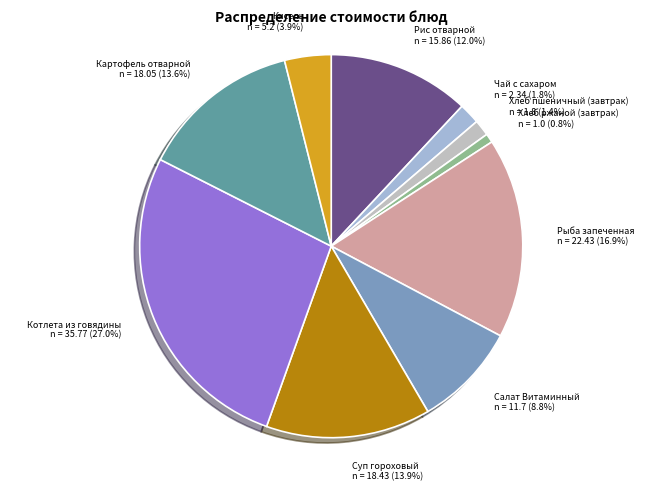

How many slices are in this pie chart?

10